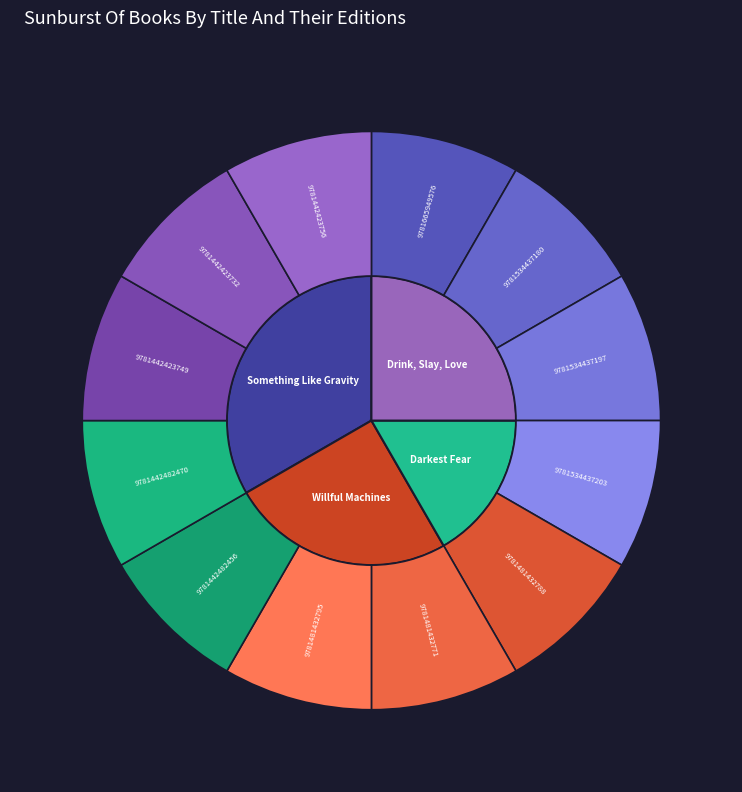

Is Something Like Gravity the majority of the pie?

No